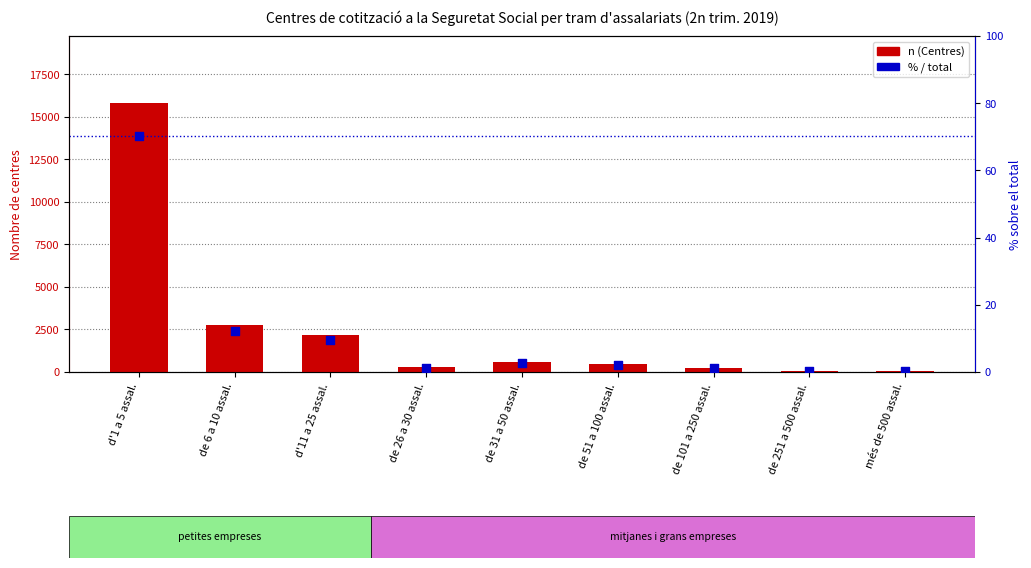

Which series reaches the minimum Y coordinate?

% / total